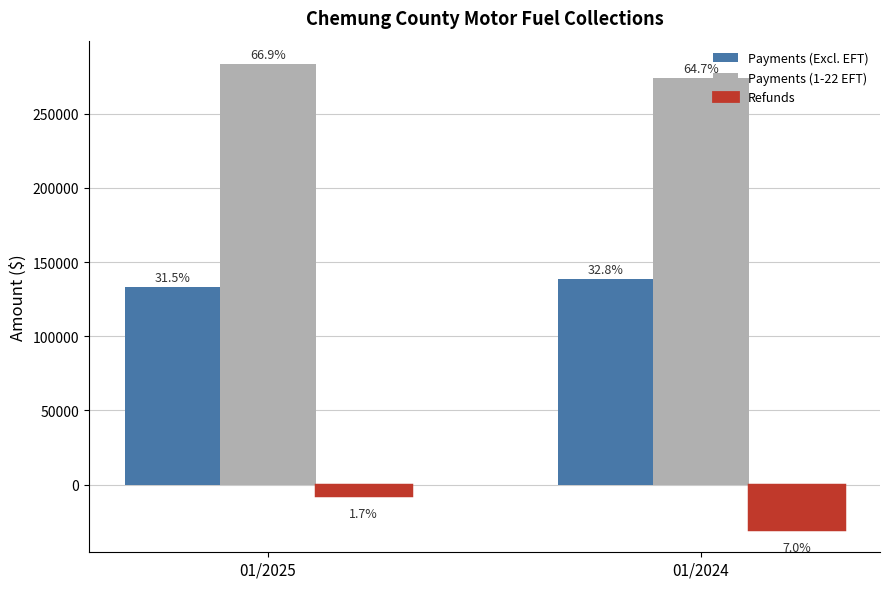

What are all the series names shown in the legend?

Payments (Excl. EFT), Payments (1-22 EFT), Refunds